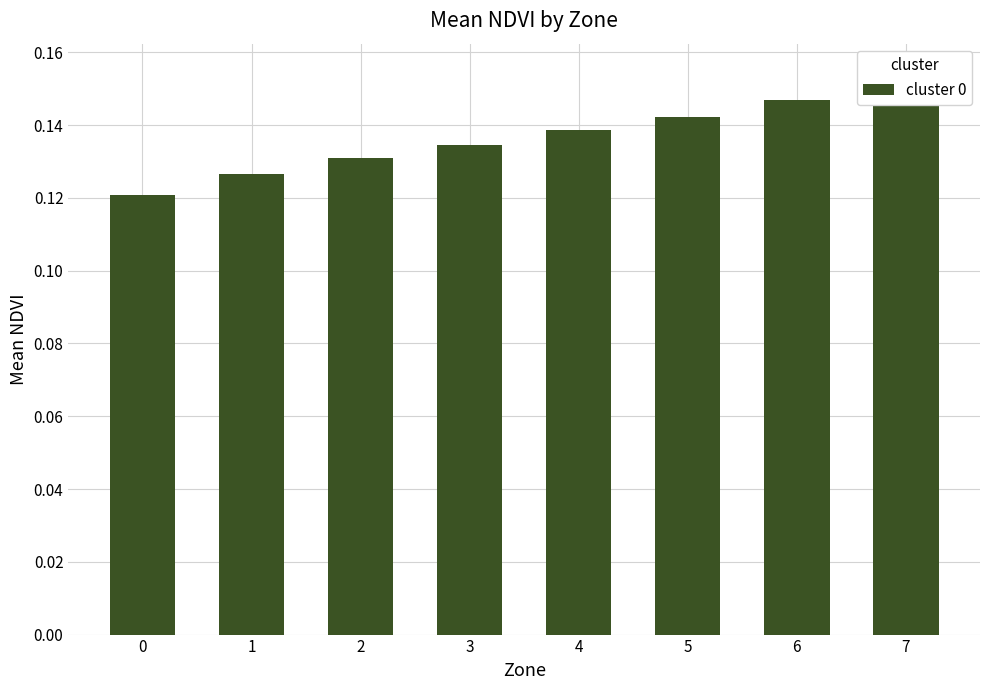

What is the sum of all values?

1.1